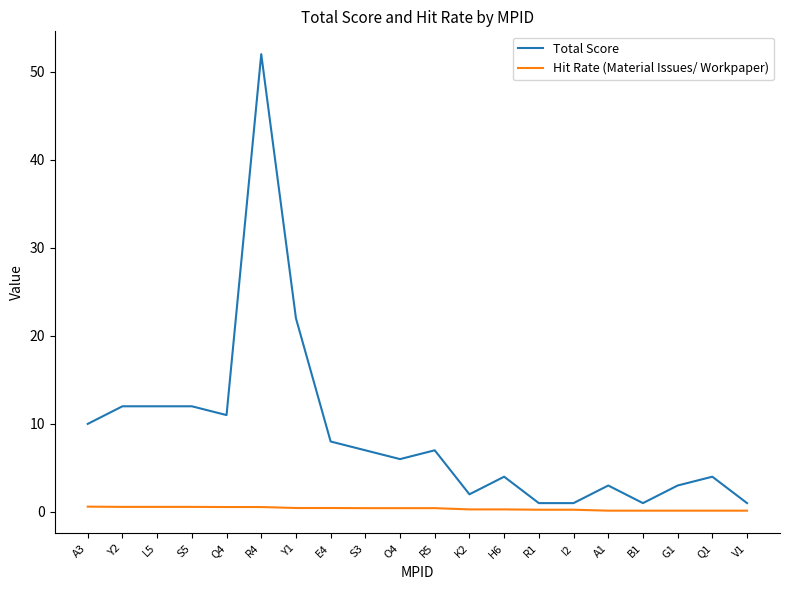

At Y1, list the series in order from smallest to largest.

Hit Rate (Material Issues/ Workpaper), Total Score